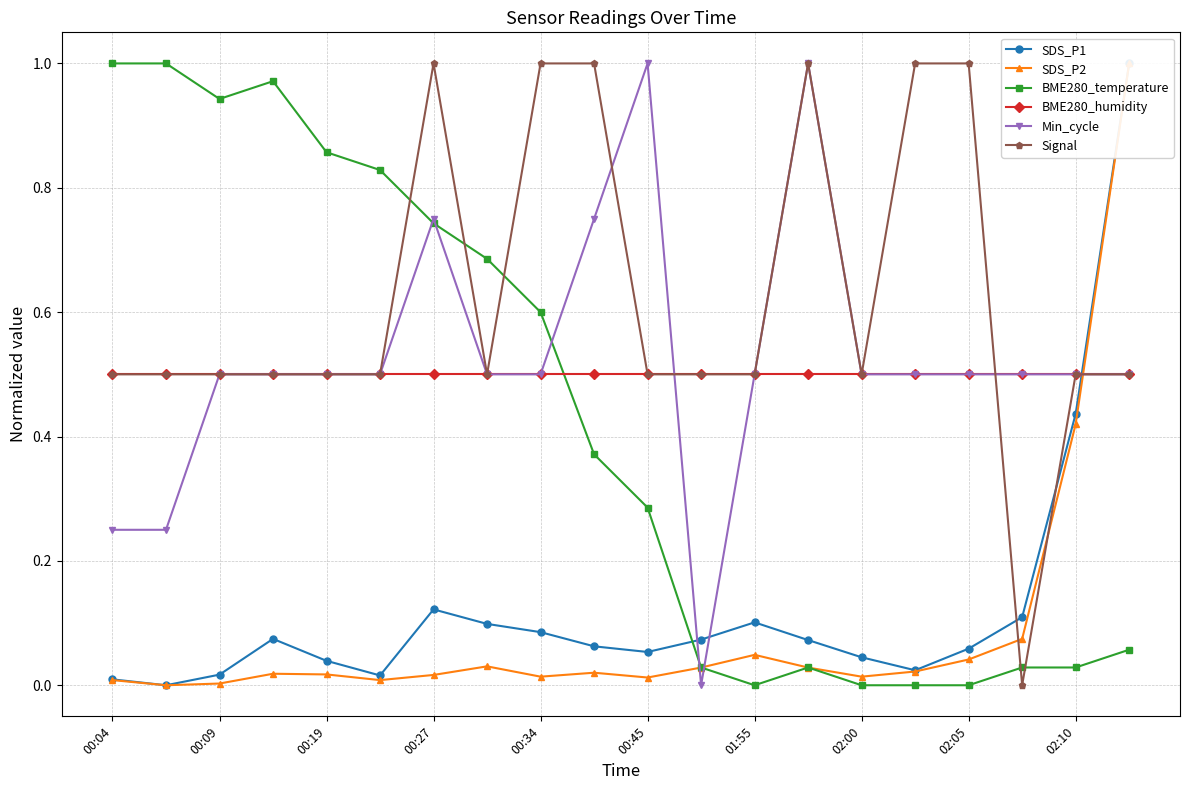

True or false: BME280_humidity has a value of 0.1 at 00:34.

False